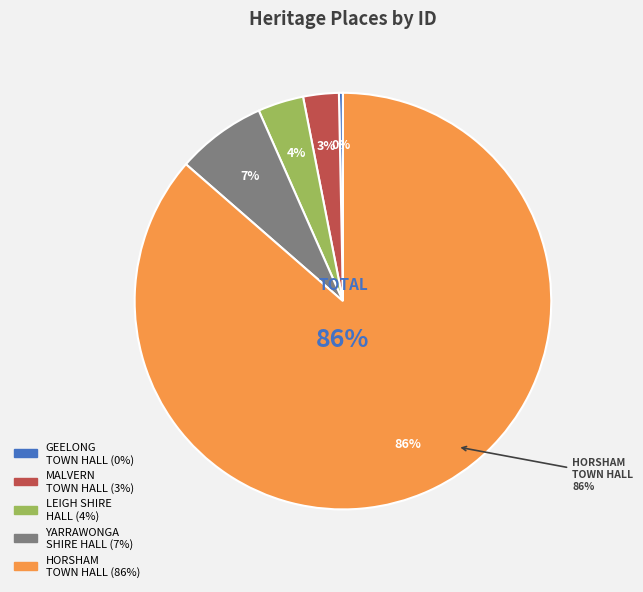

To the nearest percent, what portion does MALVERN TOWN HALL represent?

3%